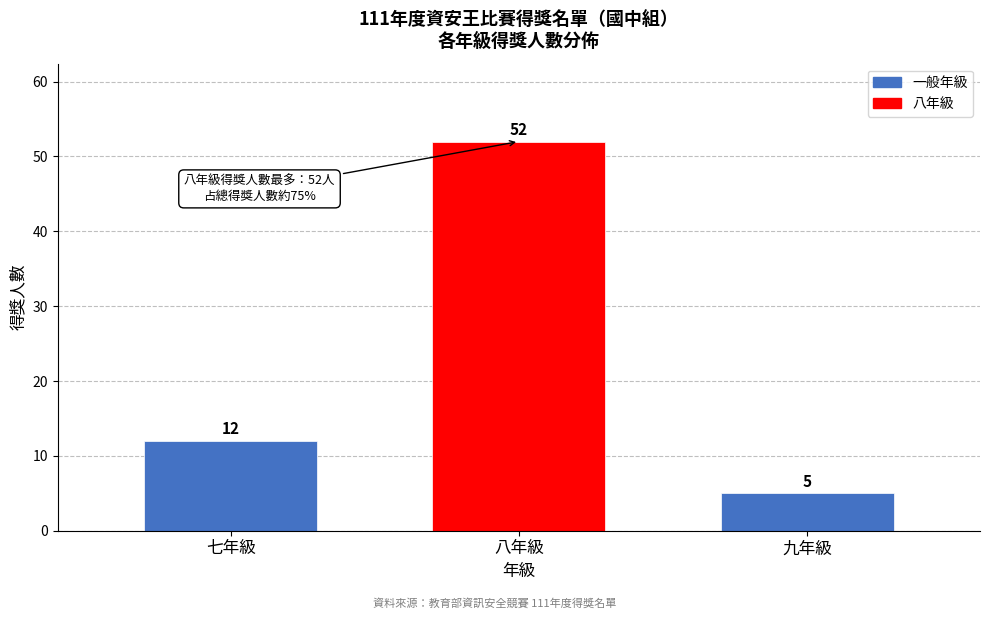

Reading left to right, what are all the values shown in this chart?

12	52	5